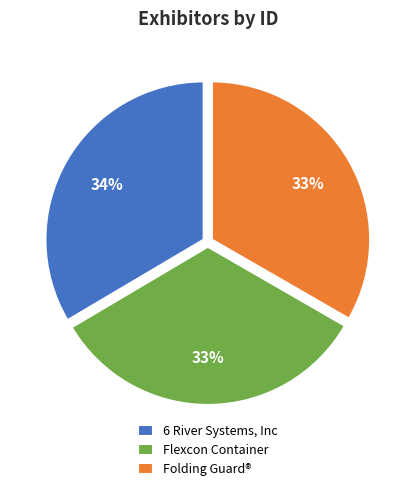

Do Folding Guard® and Flexcon Container together represent more than half of the pie?

Yes